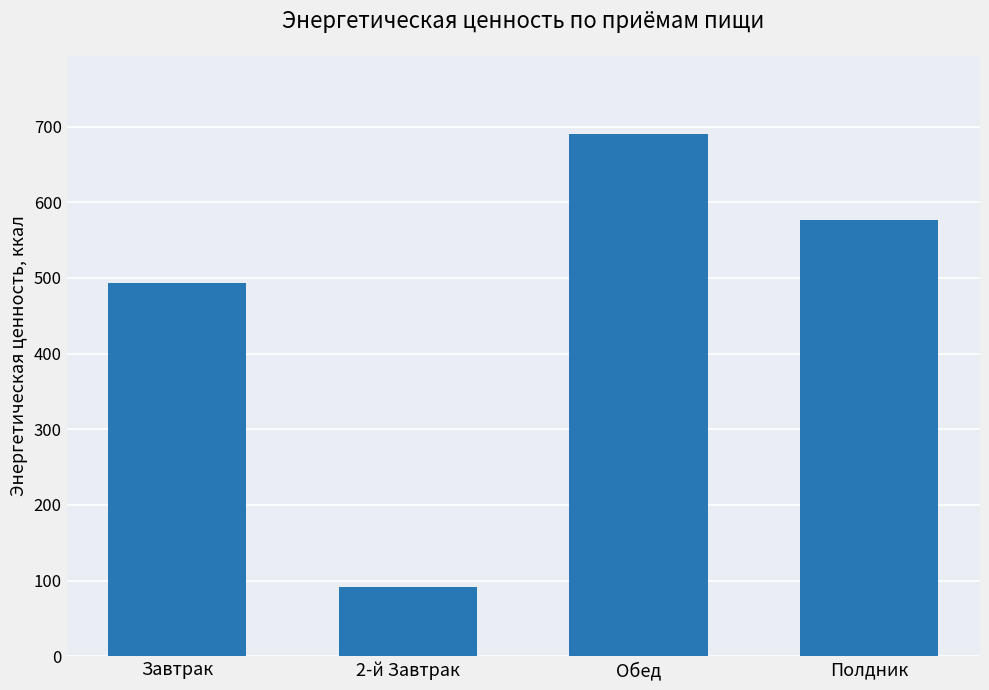

Reading right to left, extract all data points from this chart.

576.2	690.1	91.2	492.7